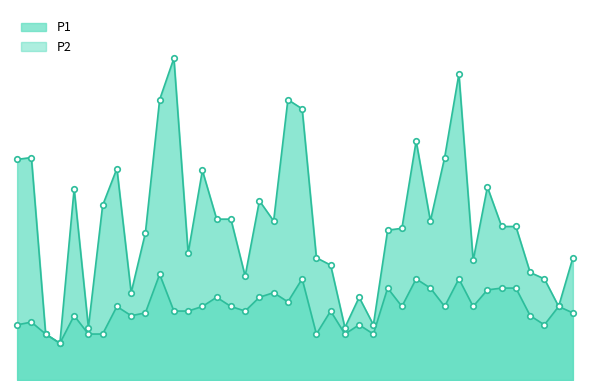

What are all the series names shown in the legend?

P1, P2